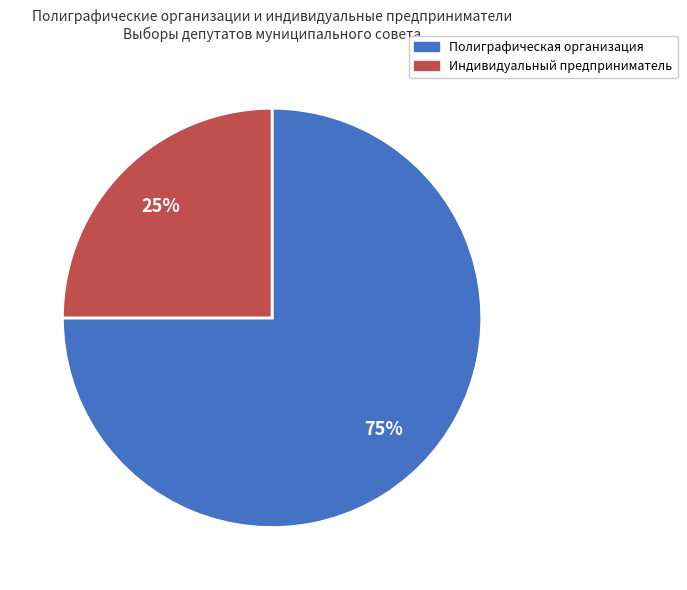

Do Полиграфическая организация and Индивидуальный предприниматель together represent more than half of the pie?

Yes